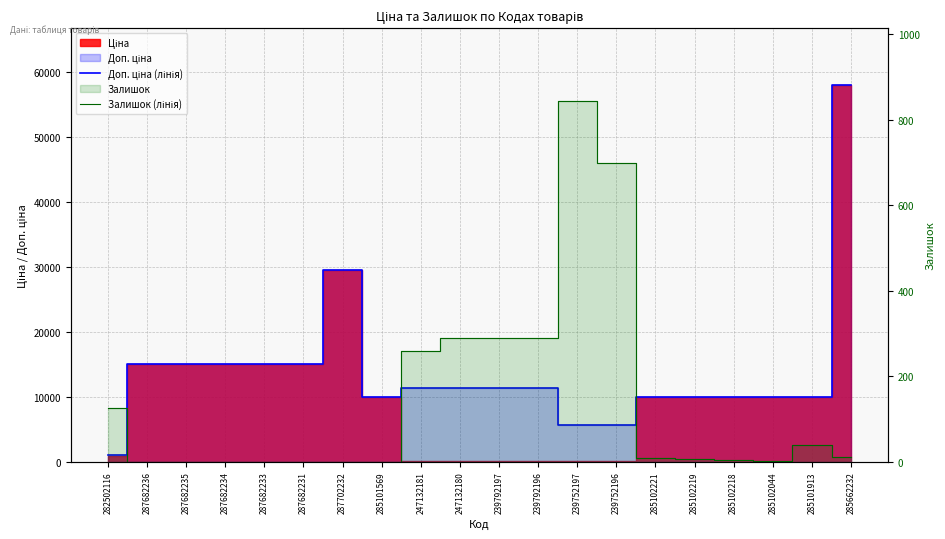

Where does the Доп. ціна (лінія) series first go above 11334?

287682236